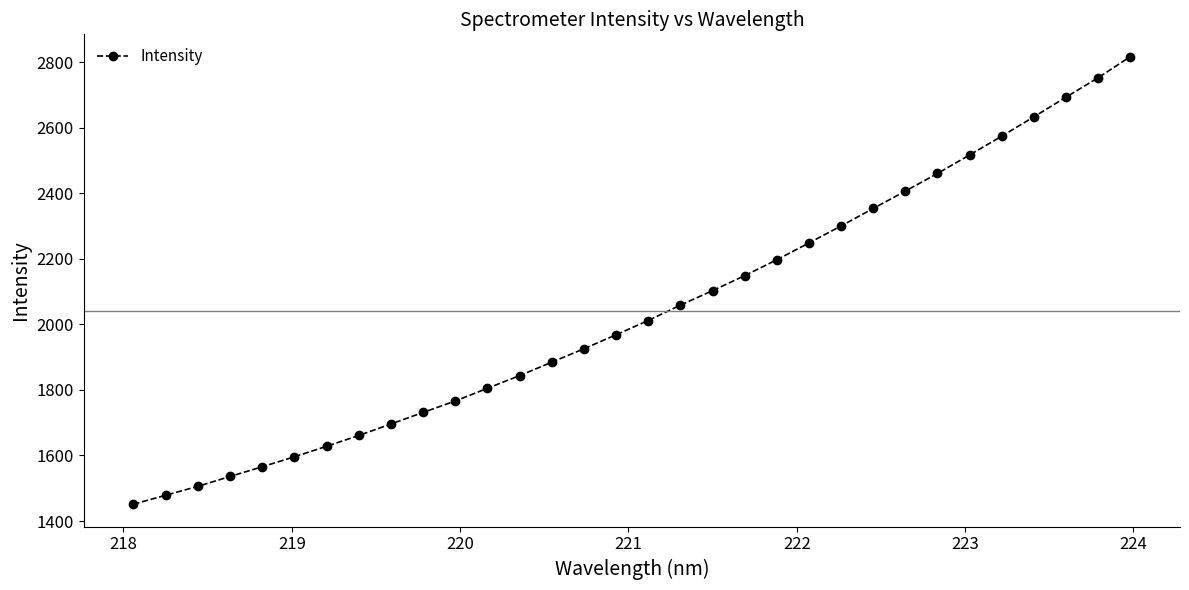

What is the greatest value displayed?

2817.1